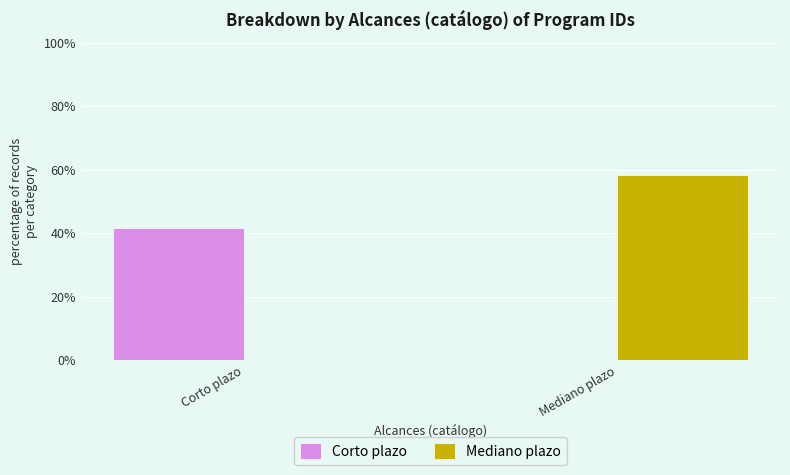

What is the maximum value for Mediano plazo?

58.3